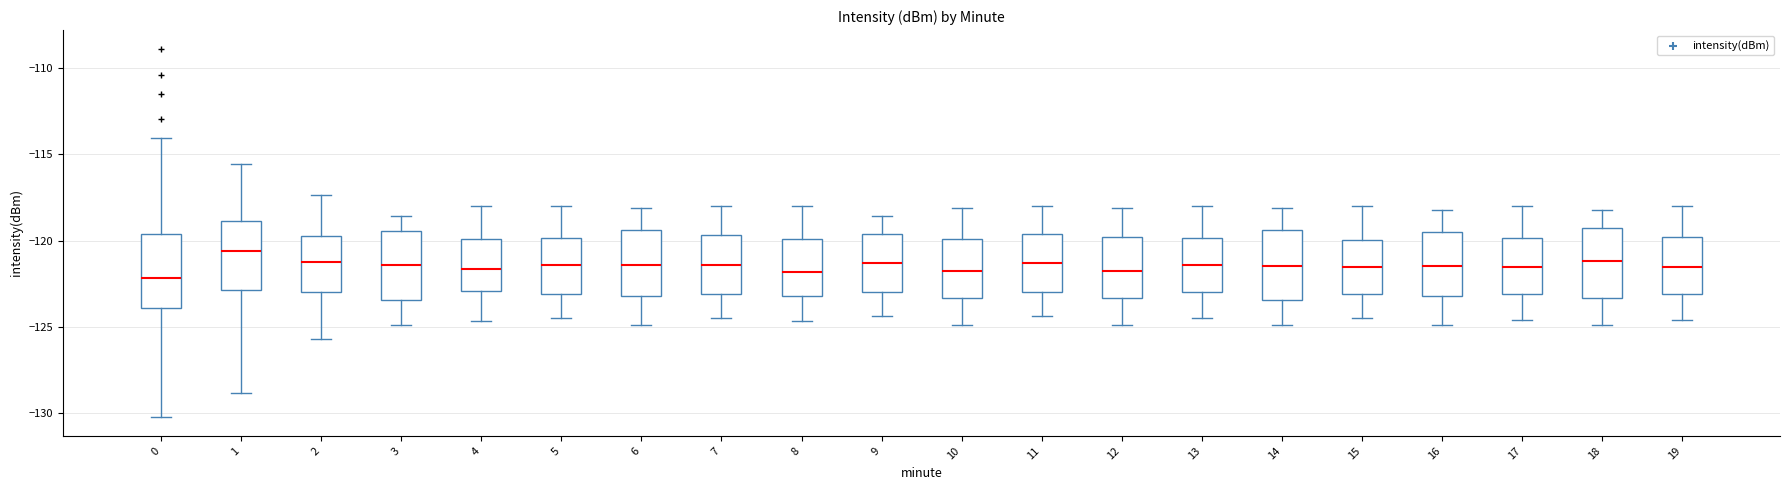

Reading left to right, read every box against the y-axis: the position of its median line, the range the box covers, and the ends of its whiskers. The values are not printed on the chart, so give them approximately, as read against the axis.

0: median -122.0, box -124.0 to -119.5, whiskers -130.0 to -114.0
1: median -120.5, box -123.0 to -119.0, whiskers -129.0 to -115.5
2: median -121.0, box -123.0 to -119.5, whiskers -125.5 to -117.5
3: median -121.5, box -123.5 to -119.5, whiskers -125.0 to -118.5
4: median -121.5, box -123.0 to -120.0, whiskers -124.5 to -118.0
5: median -121.5, box -123.0 to -120.0, whiskers -124.5 to -118.0
6: median -121.5, box -123.0 to -119.5, whiskers -125.0 to -118.0
7: median -121.5, box -123.0 to -119.5, whiskers -124.5 to -118.0
8: median -122.0, box -123.0 to -120.0, whiskers -124.5 to -118.0
9: median -121.5, box -123.0 to -119.5, whiskers -124.5 to -118.5
10: median -121.5, box -123.5 to -120.0, whiskers -125.0 to -118.0
11: median -121.5, box -123.0 to -119.5, whiskers -124.5 to -118.0
12: median -121.5, box -123.5 to -120.0, whiskers -125.0 to -118.0
13: median -121.5, box -123.0 to -120.0, whiskers -124.5 to -118.0
14: median -121.5, box -123.5 to -119.5, whiskers -125.0 to -118.0
15: median -121.5, box -123.0 to -120.0, whiskers -124.5 to -118.0
16: median -121.5, box -123.0 to -119.5, whiskers -125.0 to -118.0
17: median -121.5, box -123.0 to -120.0, whiskers -124.5 to -118.0
18: median -121.0, box -123.5 to -119.5, whiskers -125.0 to -118.0
19: median -121.5, box -123.0 to -120.0, whiskers -124.5 to -118.0